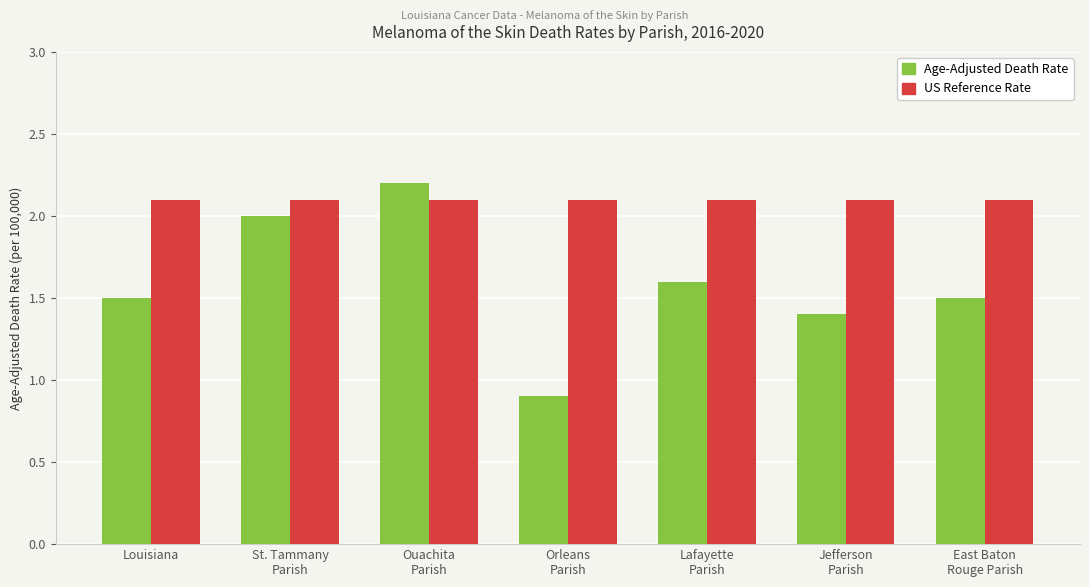

What is the difference between the Age-Adjusted Death Rate values at Orleans
Parish and Jefferson
Parish?

0.5